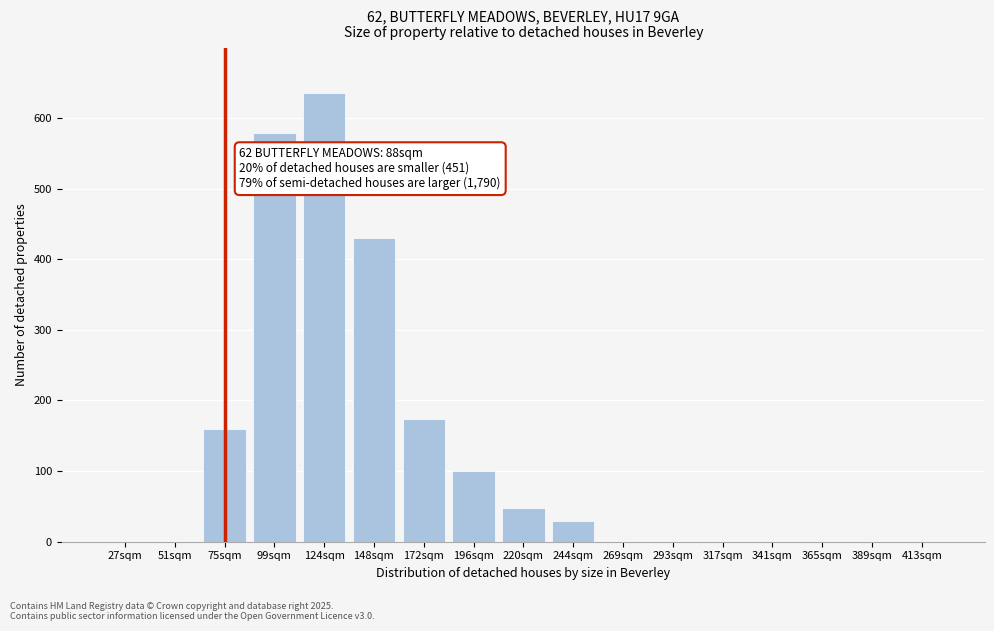

Reading left to right, what are all the values shown in this chart?

27sqm=0	51sqm=0	75sqm=159	99sqm=578	124sqm=635	148sqm=430	172sqm=174	196sqm=100	220sqm=48	244sqm=30	269sqm=0	293sqm=0	317sqm=0	341sqm=0	365sqm=0	389sqm=0	413sqm=0